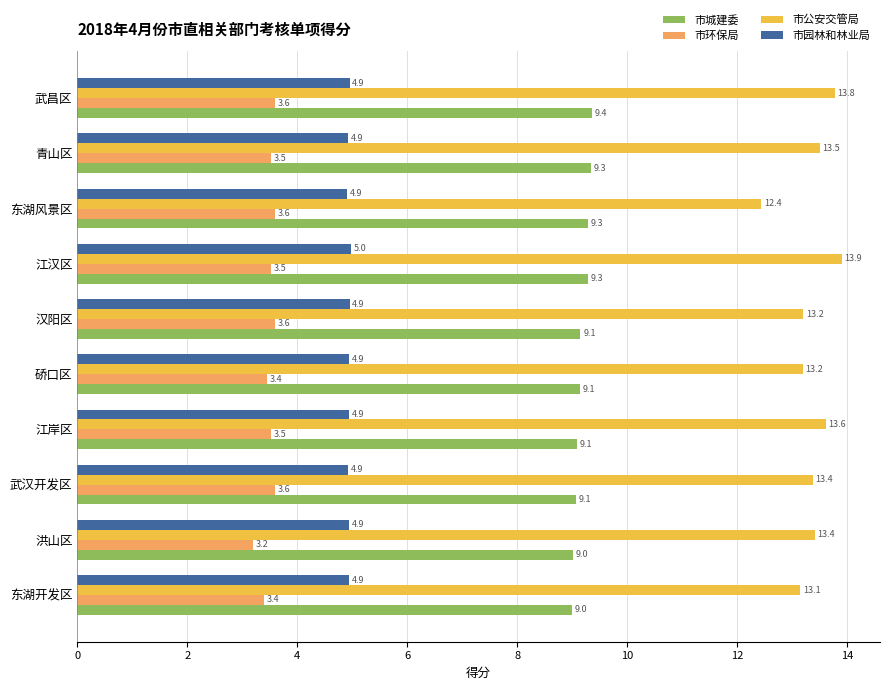

Between 江岸区 and 武昌区, which series saw the biggest shift?

市城建委